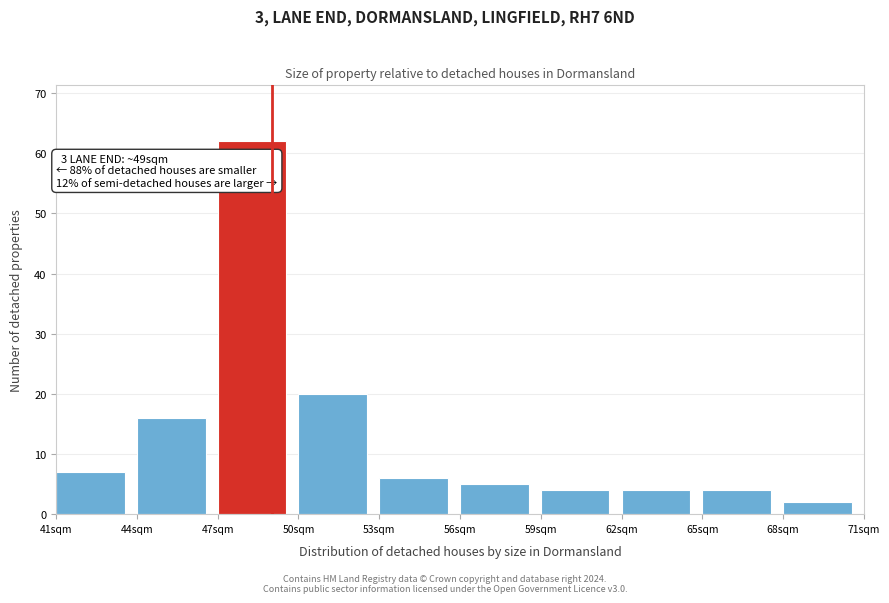

Which range on the x-axis has the tallest bar?

47 to 50